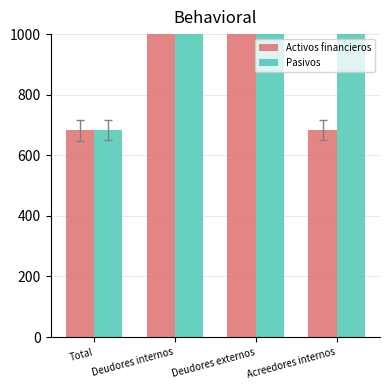

At which label does Pasivos first exceed 6832?

Acreedores internos